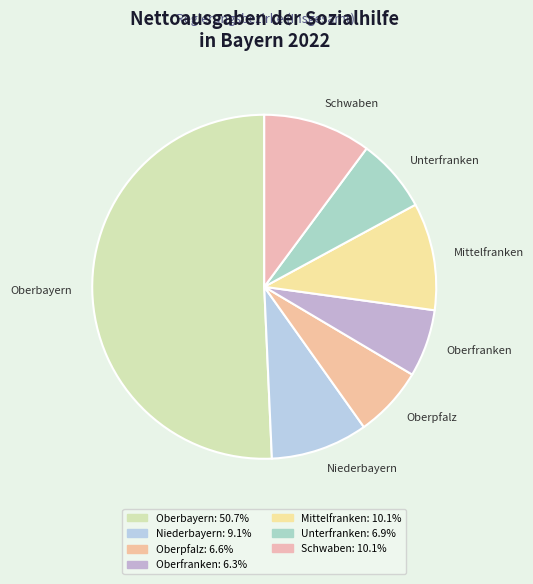

How many segments does this pie chart have?

7